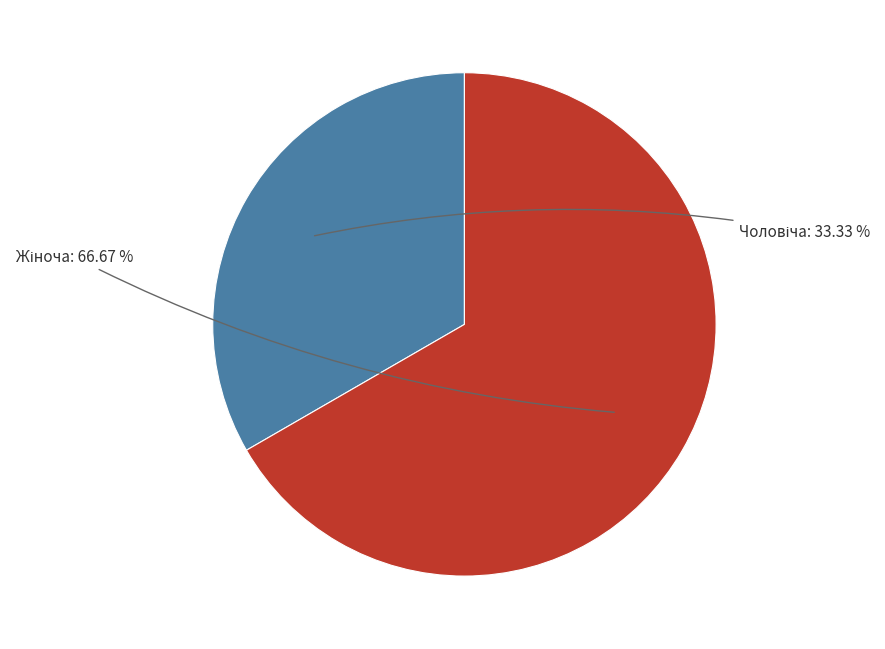

Does any single category account for the majority?

Yes